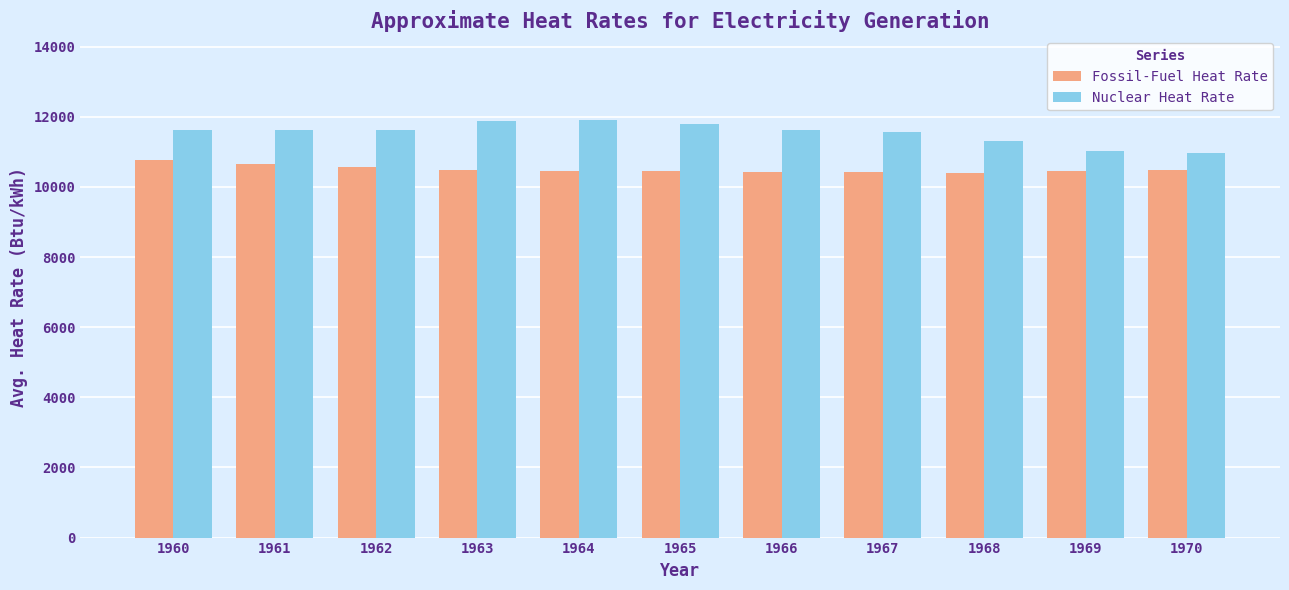

How many bars are there in each group?

2